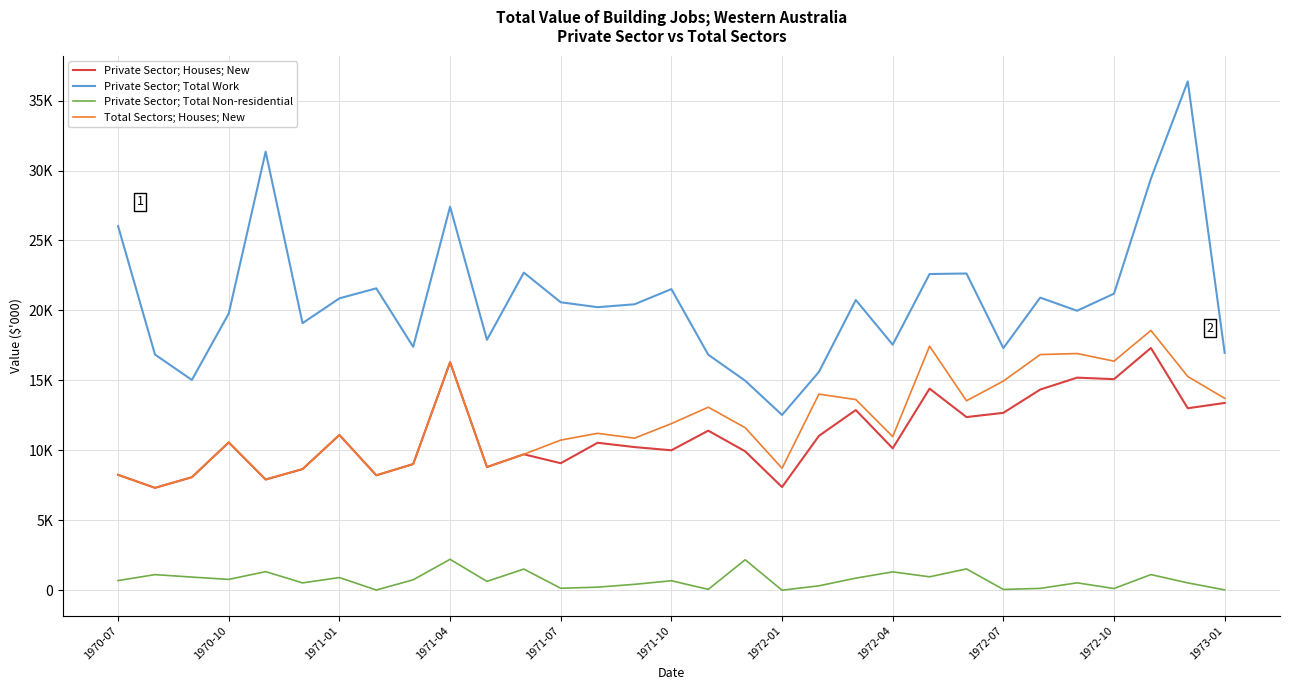

True or false: Private Sector; Houses; New and Private Sector; Total Non-residential intersect in this chart.

False